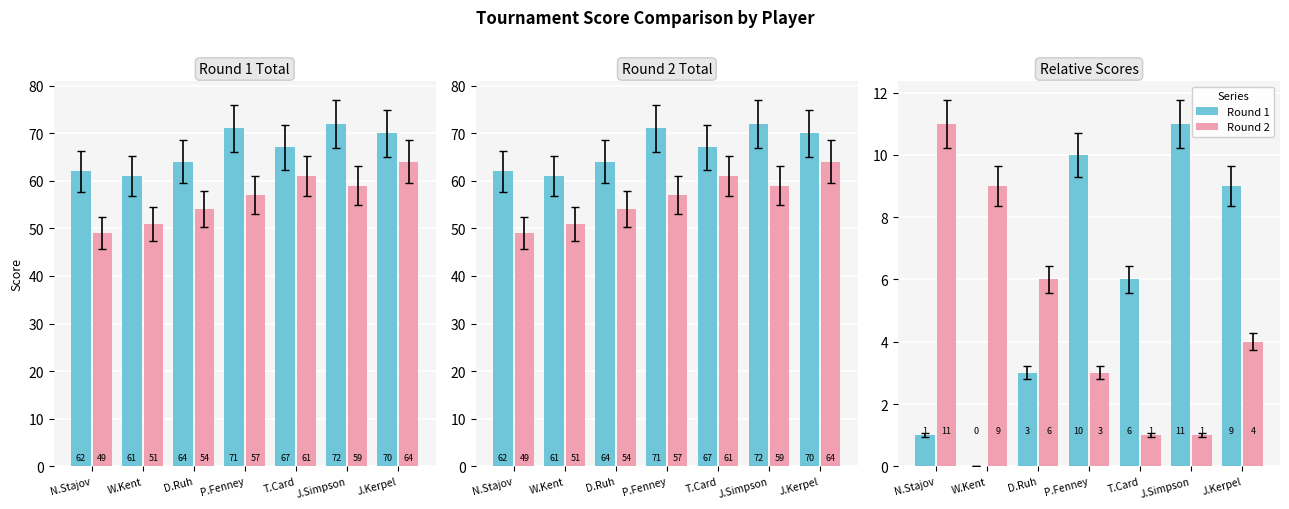

What are all the series names shown in the legend?

Round 1, Round 2